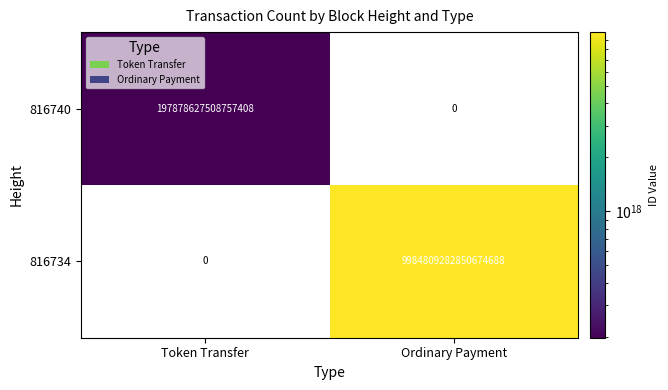

Which category has the highest value across all series?

Ordinary Payment